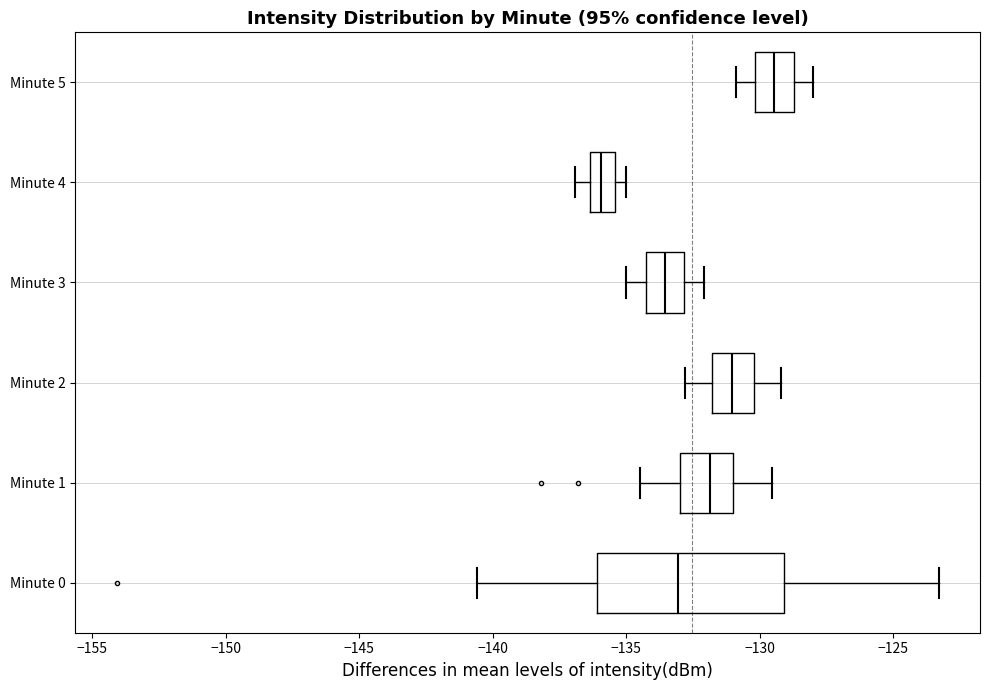

Reading bottom to top, transcribe this box plot: for each box, give where its median line is, the range the box spans, and where its two whiskers end, as read against the x-axis. The values are not printed on the chart, so give them approximately, as read against the axis.

Minute 0: median -133.0, box -136.0 to -129.0, whiskers -140.5 to -123.5
Minute 1: median -132.0, box -133.0 to -131.0, whiskers -134.5 to -129.5
Minute 2: median -131.0, box -132.0 to -130.0, whiskers -133.0 to -129.0
Minute 3: median -133.5, box -134.5 to -133.0, whiskers -135.0 to -132.0
Minute 4: median -136.0, box -136.5 to -135.5, whiskers -137.0 to -135.0
Minute 5: median -129.5, box -130.0 to -128.5, whiskers -131.0 to -128.0